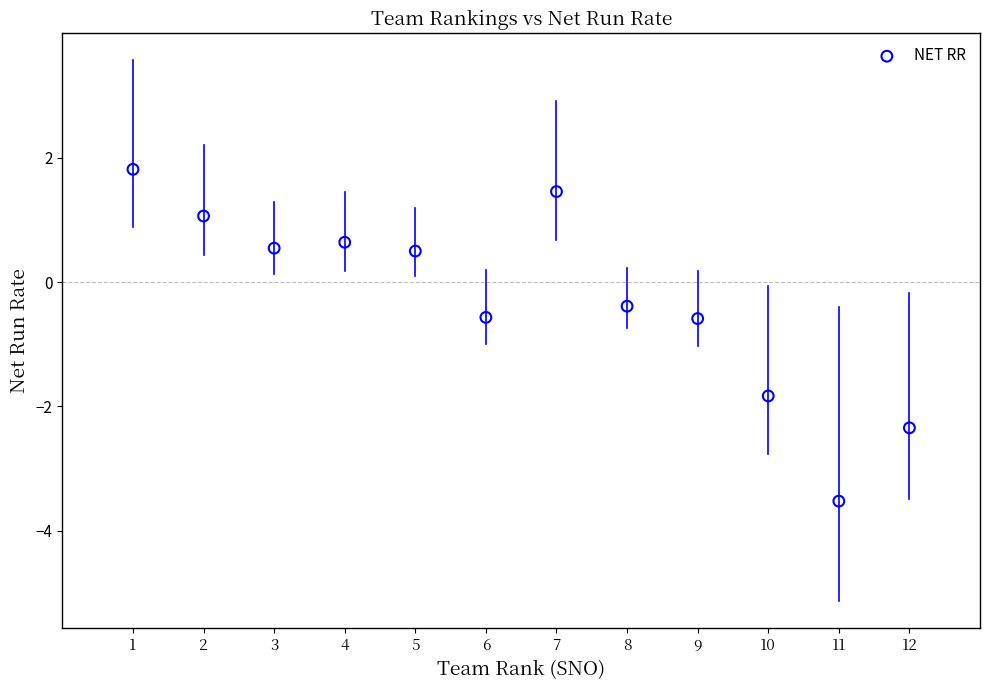

What is the range of Y values (max minus min)?

5.3